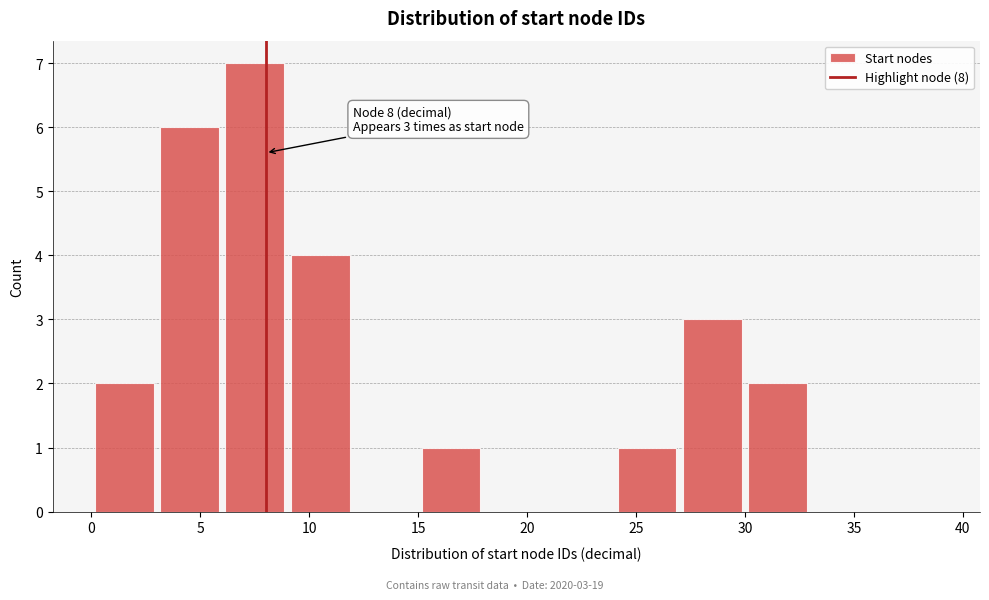

Over which range of the x-axis is the bar tallest?

6 to 9